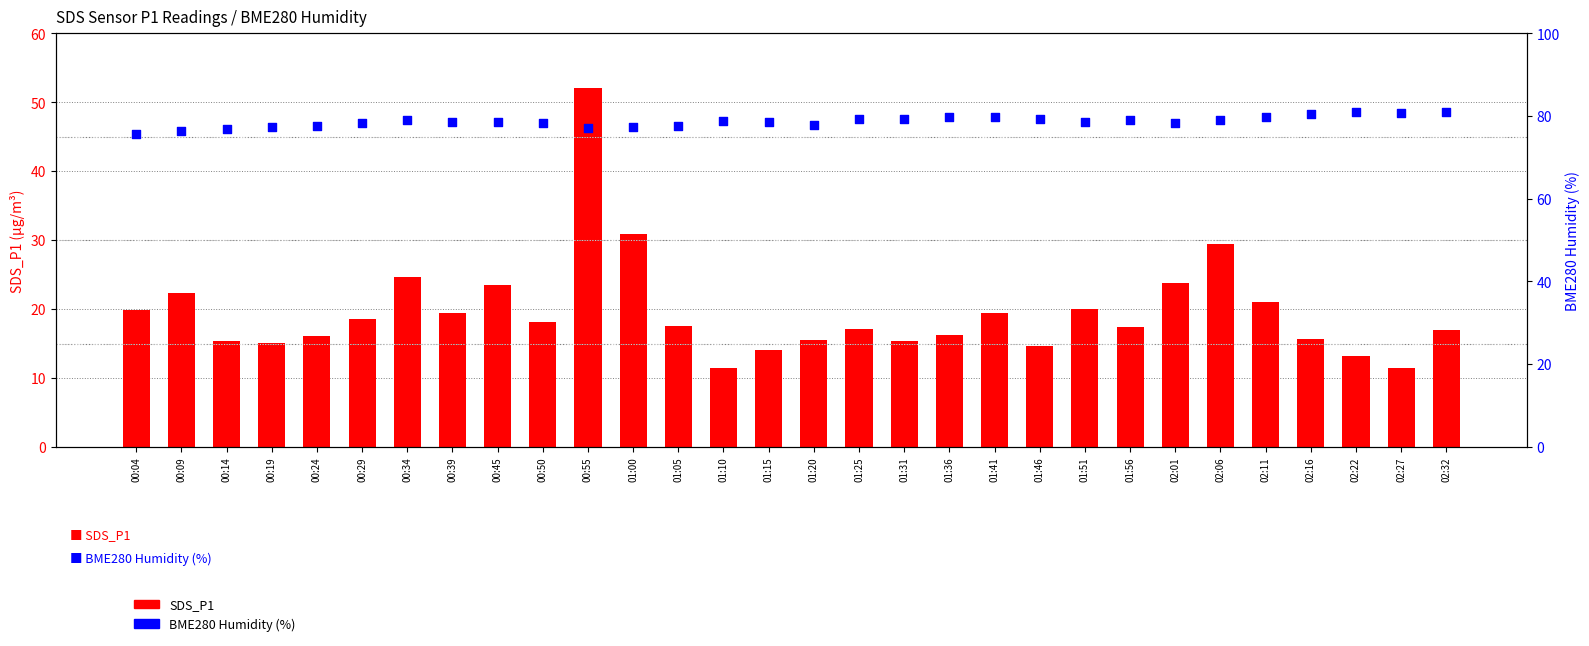

What is the total value across all series at 01:51?

98.6